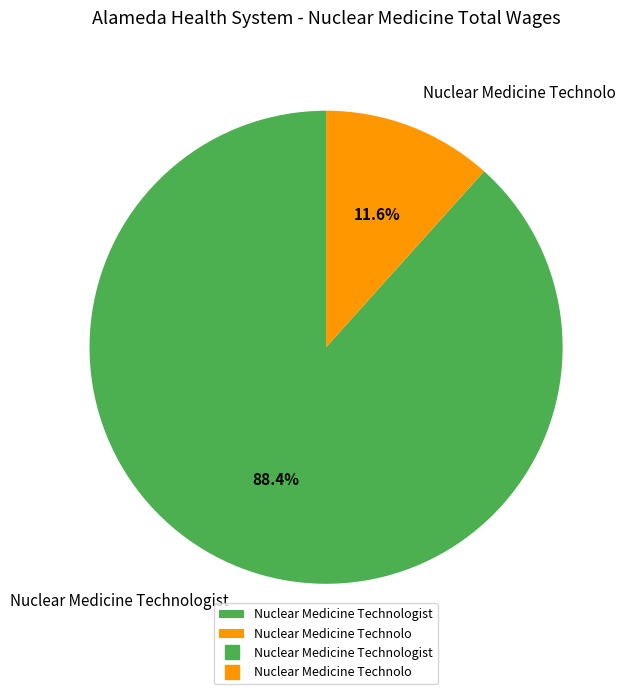

How many slices are in this pie chart?

2